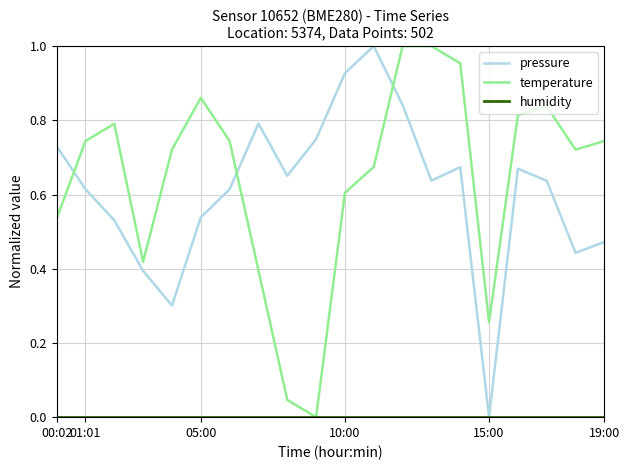

True or false: pressure and temperature cross at least once.

True